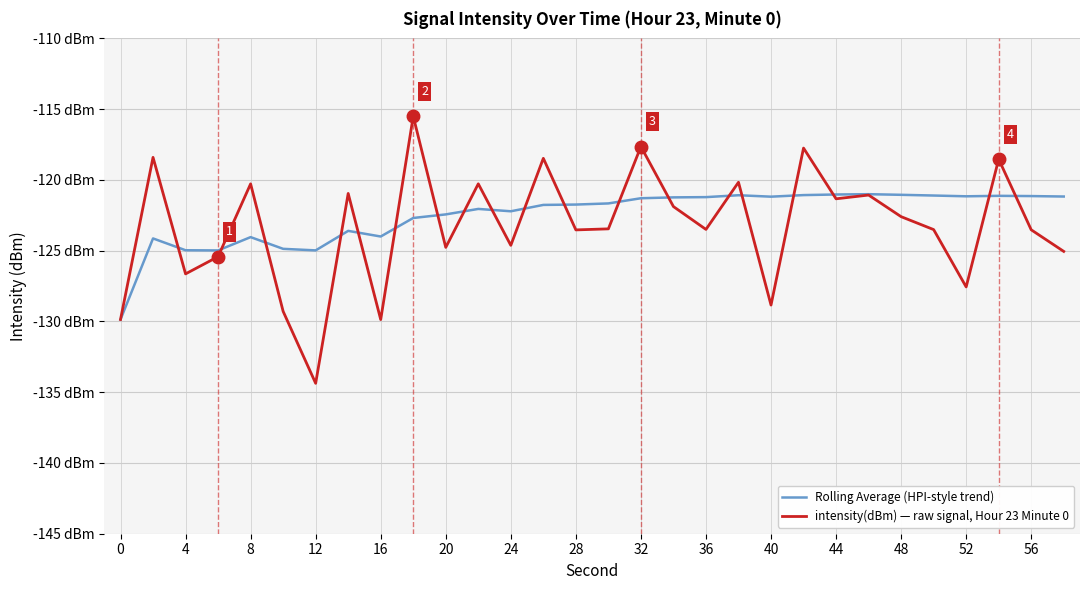

What are all the series names shown in the legend?

Rolling Average (HPI-style trend), intensity(dBm) — raw signal, Hour 23 Minute 0